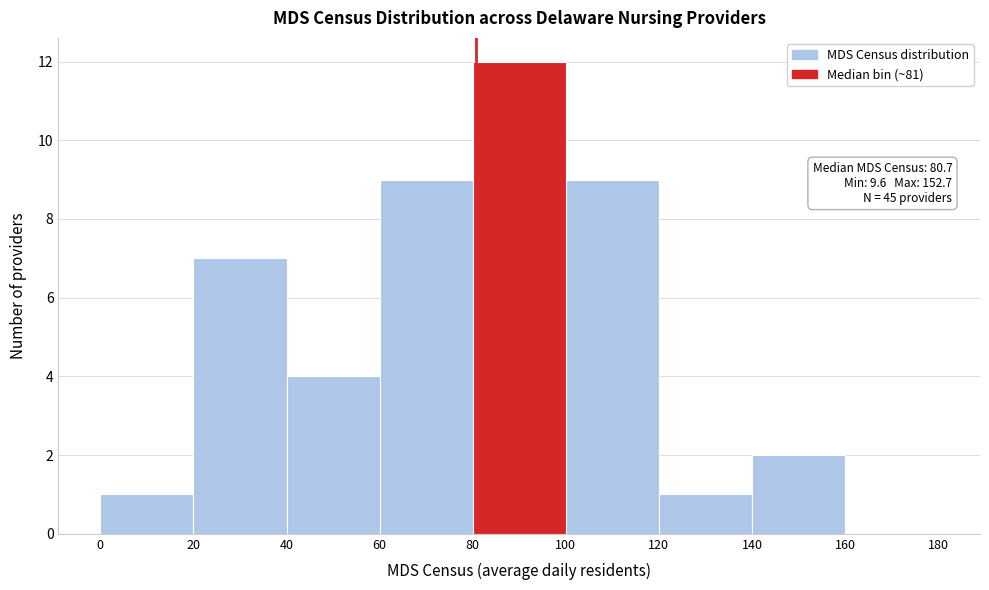

Over which range of the x-axis is the bar tallest?

80 to 100